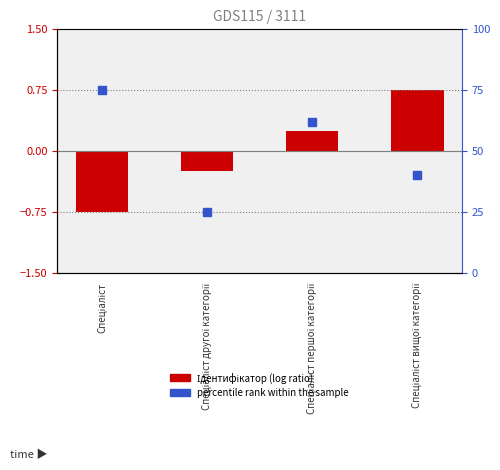

Are the bars horizontal?

No